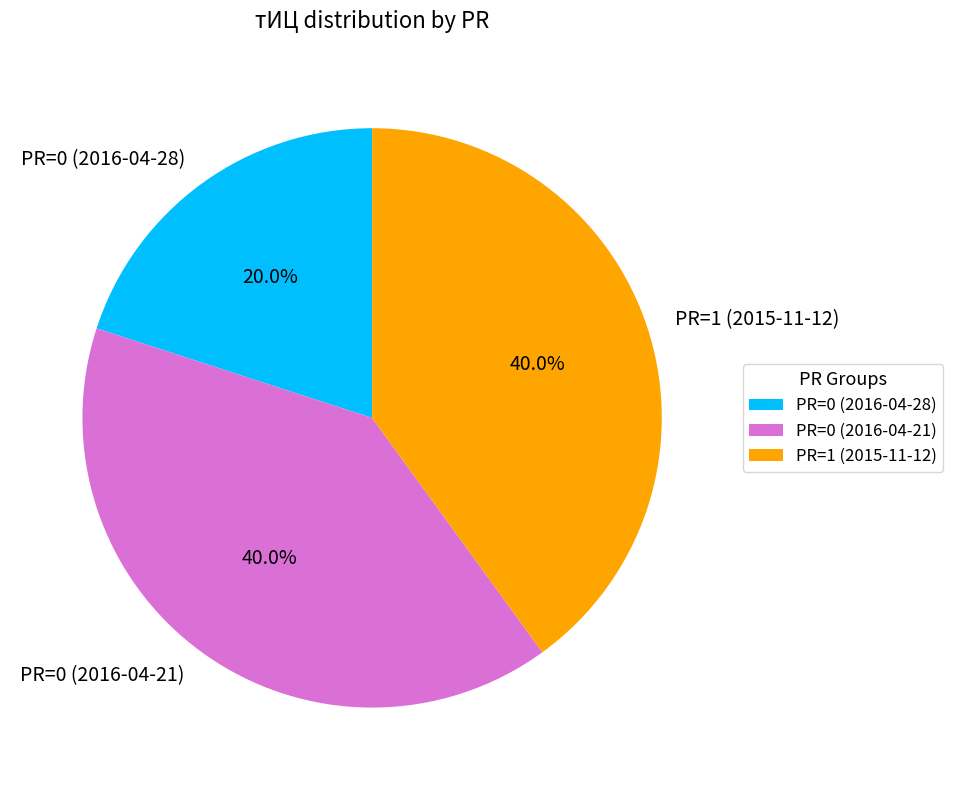

What percentage is NOT represented by PR=0 (2016-04-28)?

80.0%